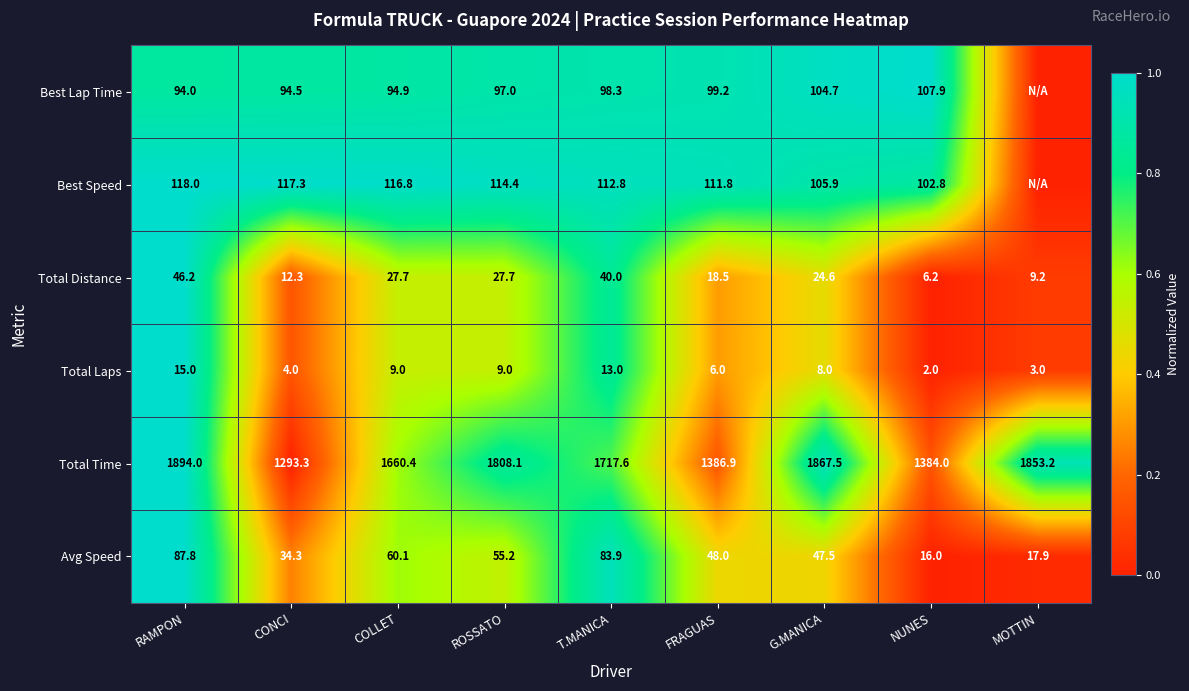

Rank the series at NUNES from highest to lowest value.

Total Time, Best Lap Time, Best Speed, Avg Speed, Total Distance, Total Laps